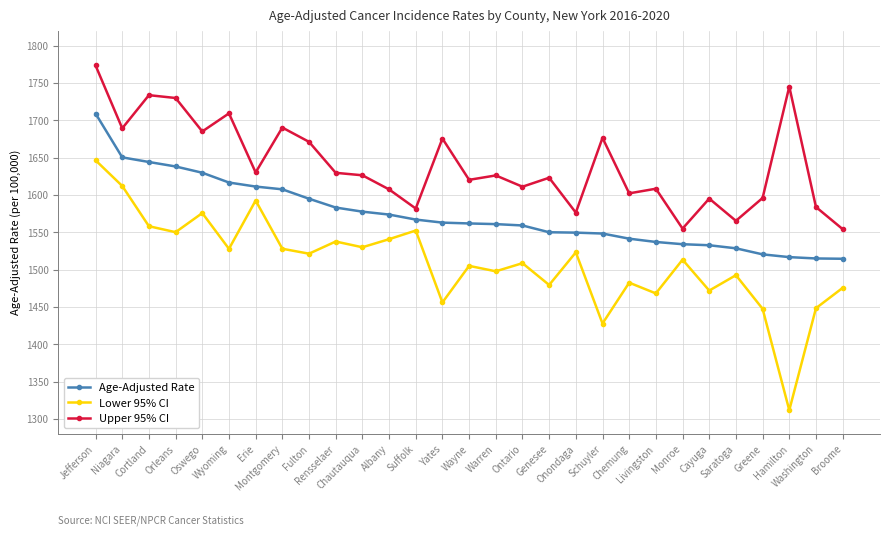

What is the value of the Age-Adjusted Rate point at the 25th from the left?

1528.4